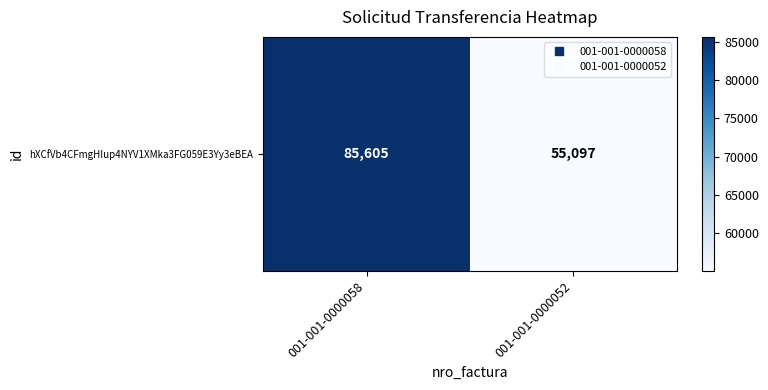

What is the change in value from 001-001-0000058 to 001-001-0000052?

-30508